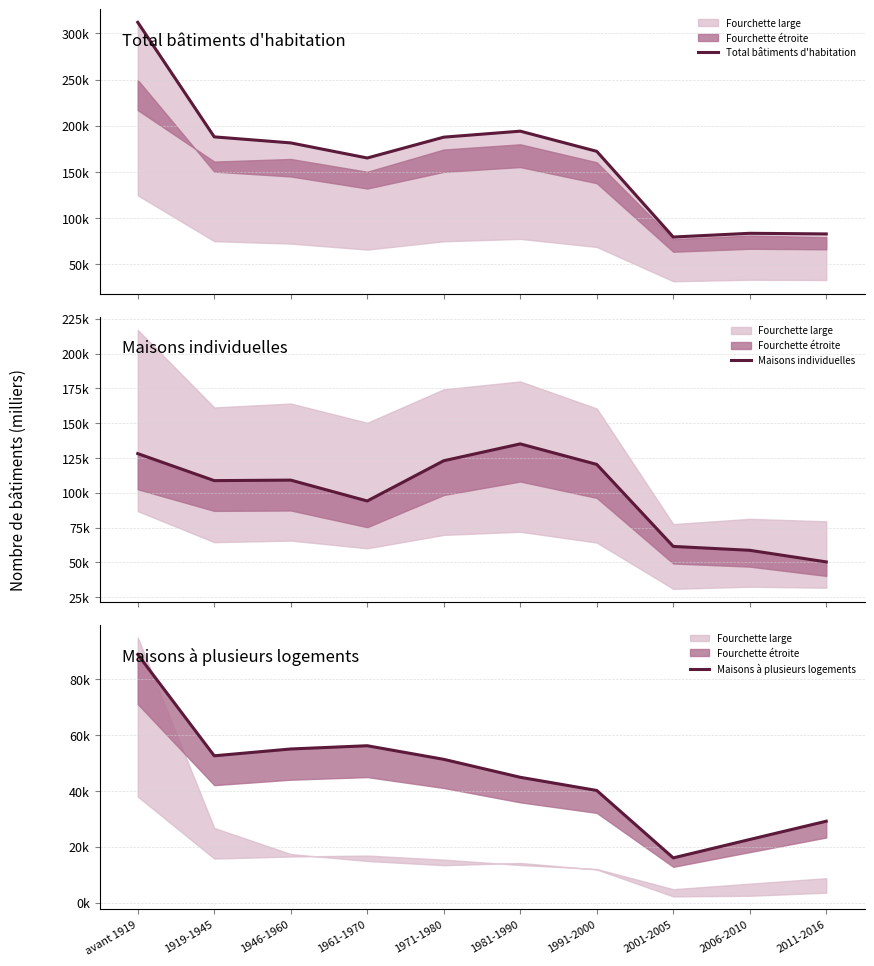

Reading right to left, transcribe all the data shown in this chart.

Total bâtiments d'habitation: 83.0	83.7	79.7	172.4	194.2	187.7	165.2	181.5	188.0	311.9
Maisons individuelles: 50.3	58.7	61.5	120.4	135.1	123.0	94.1	109.1	108.7	128.1
Maisons à plusieurs logements: 29.1	22.6	16.0	40.2	44.9	51.3	56.2	55.0	52.6	88.9